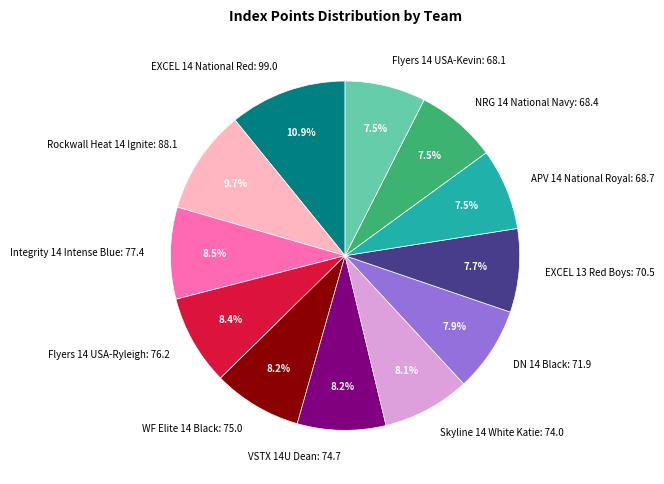

Which has a higher value, Flyers 14 USA-Ryleigh: 76.2 or Flyers 14 USA-Kevin: 68.1?

Flyers 14 USA-Ryleigh: 76.2